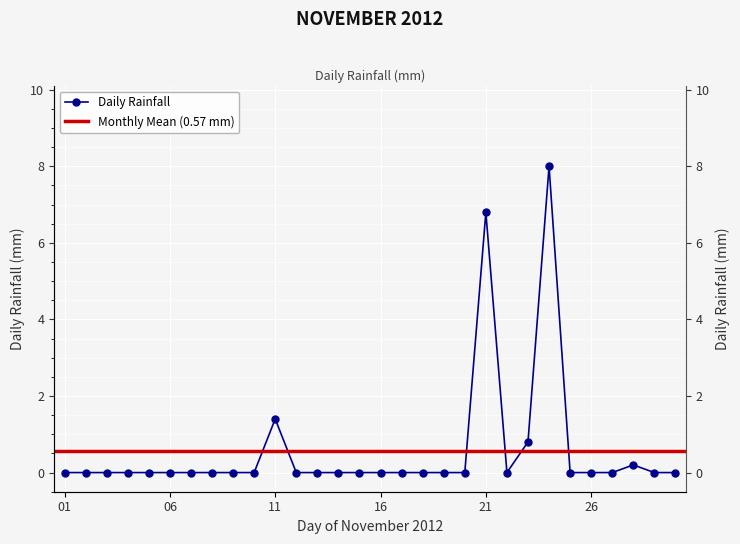

What is the difference between the second highest and second lowest values?

6.8